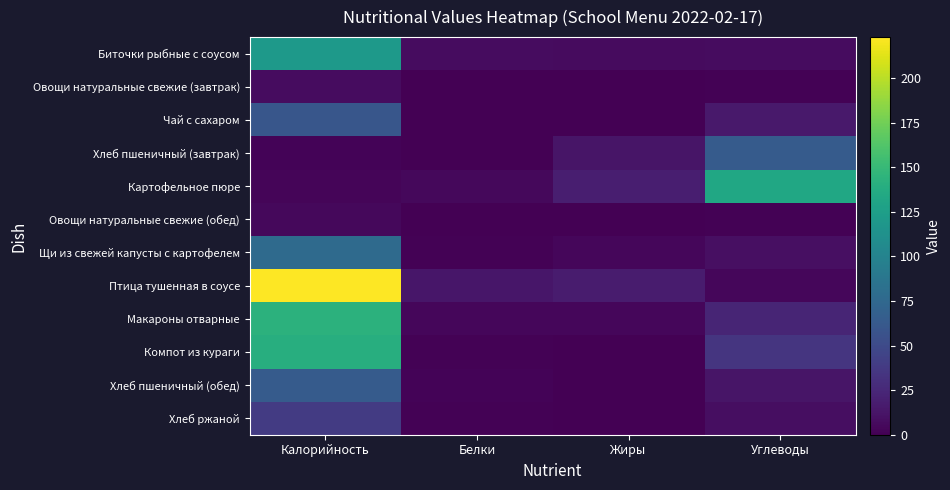

Reading left to right, list all the values displayed in this chart.

Биточки рыбные с соусом: Калорийность=120.0	Белки=7.1	Жиры=6.8	Углеводы=7.7
Овощи натуральные свежие (завтрак): Калорийность=7.8	Белки=0.4	Жиры=0.0	Углеводы=1.4
Чай с сахаром: Калорийность=60.0	Белки=0.1	Жиры=0.0	Углеводы=15.0
Хлеб пшеничный (завтрак): Калорийность=2.4	Белки=0.4	Жиры=12.6	Углеводы=63.6
Картофельное пюре: Калорийность=3.1	Белки=5.1	Жиры=18.6	Углеводы=132.6
Овощи натуральные свежие (обед): Калорийность=4.8	Белки=0.2	Жиры=0.0	Углеводы=1.0
Щи из свежей капусты с картофелем: Калорийность=77.4	Белки=1.3	Жиры=3.9	Углеводы=9.2
Птица тушенная в соусе: Калорийность=223.0	Белки=13.5	Жиры=17.1	Углеводы=3.8
Макароны отварные: Калорийность=143.5	Белки=4.2	Жиры=3.8	Углеводы=22.9
Компот из кураги: Калорийность=140.2	Белки=1.0	Жиры=0.0	Углеводы=34.0
Хлеб пшеничный (обед): Калорийность=63.6	Белки=2.4	Жиры=0.4	Углеводы=12.6
Хлеб ржаной: Калорийность=39.0	Белки=1.3	Жиры=0.2	Углеводы=8.0